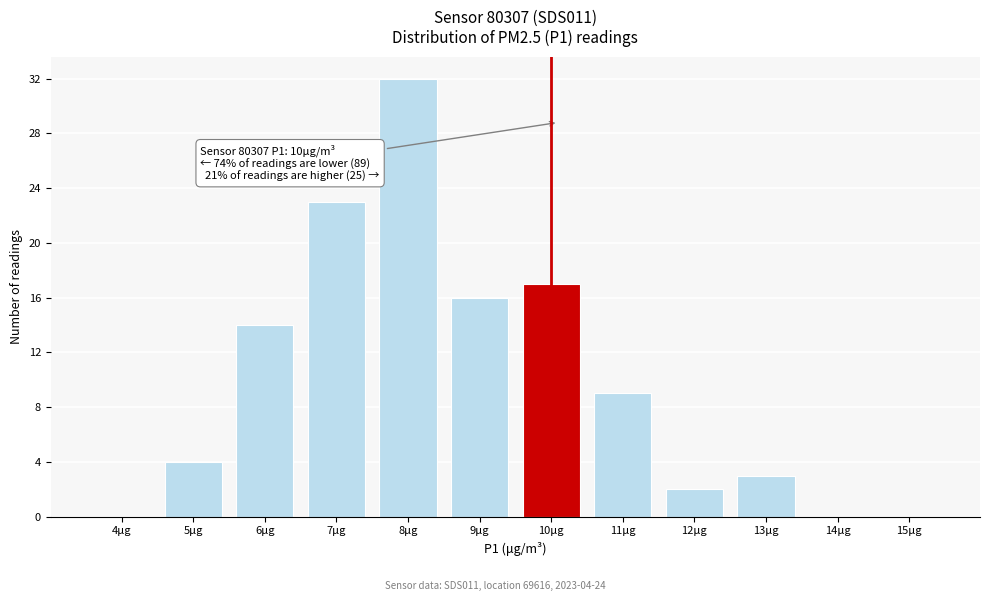

Reading left to right, list all the values displayed in this chart.

4μg=0	5μg=4	6μg=14	7μg=23	8μg=32	9μg=16	10μg=17	11μg=9	12μg=2	13μg=3	14μg=0	15μg=0